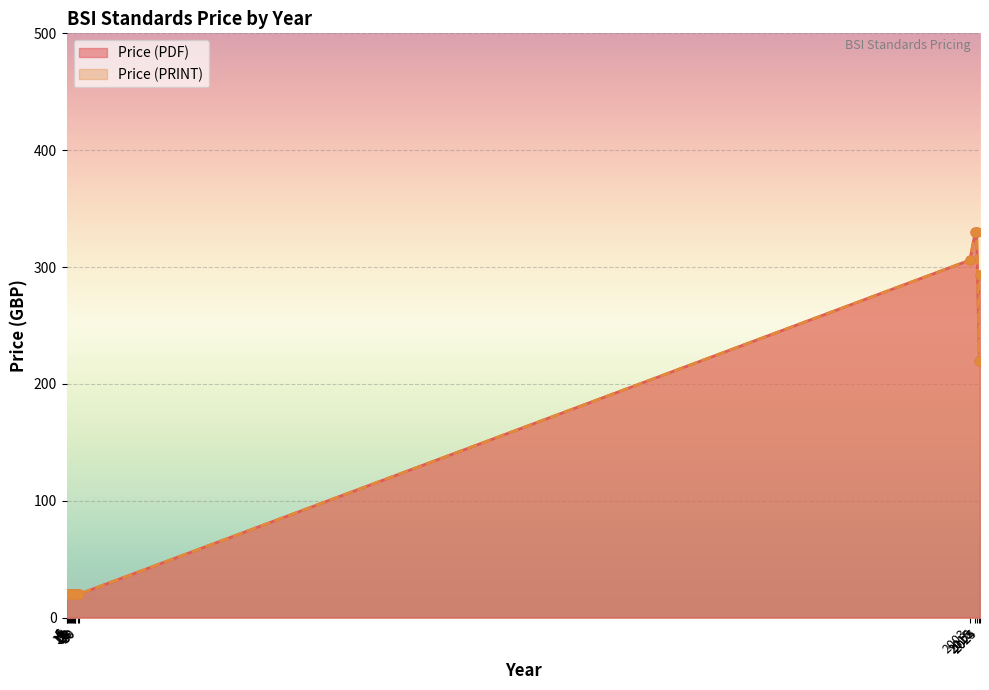

Is the value of Price (PRINT) at 28 greater than the value of Price (PDF) at 2025?

No